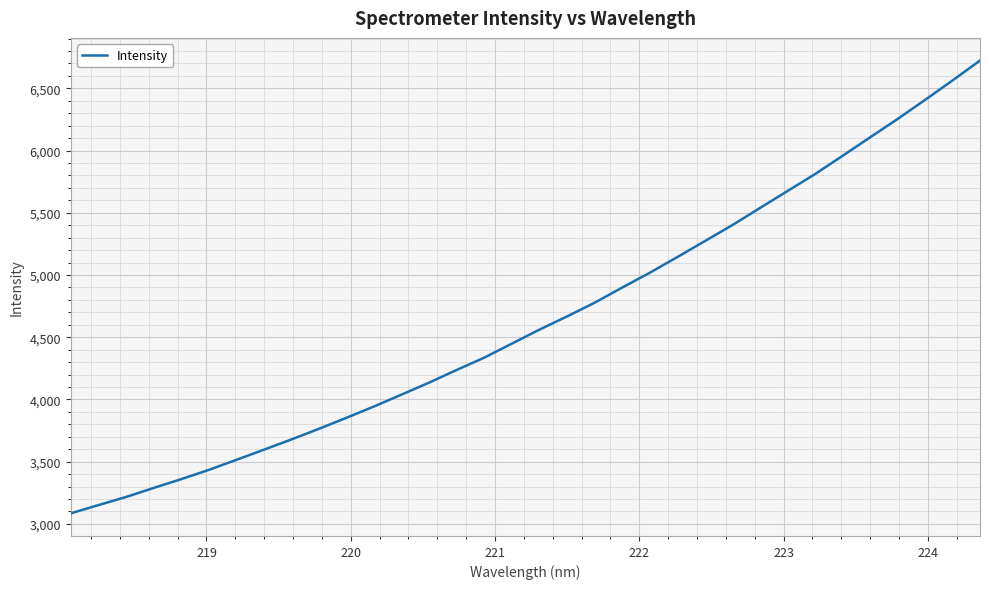

True or false: there are more than 0 points higher than both neighbors.

False